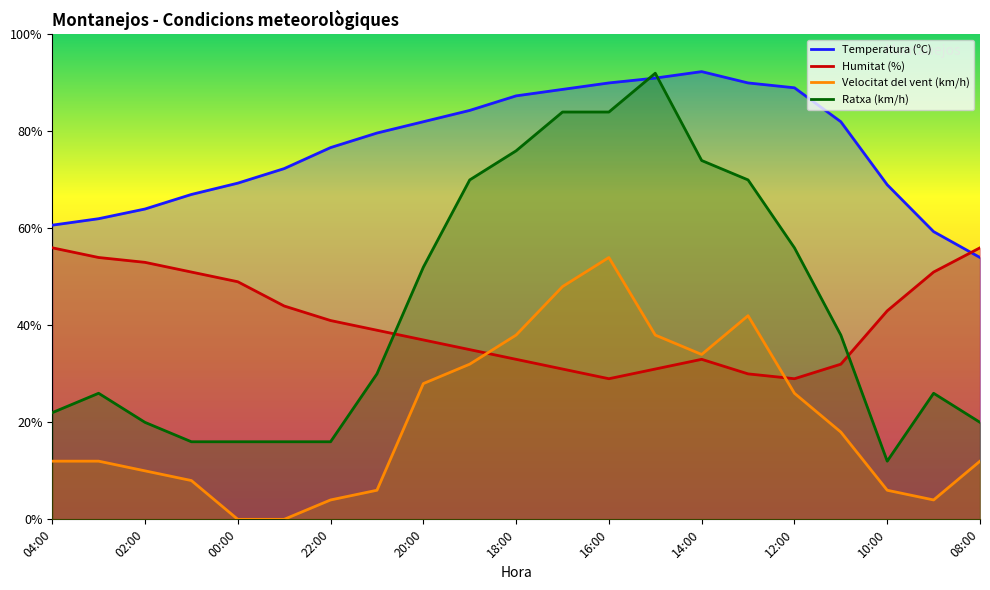

Which series has the largest total across all categories?

Temperatura (ºC)